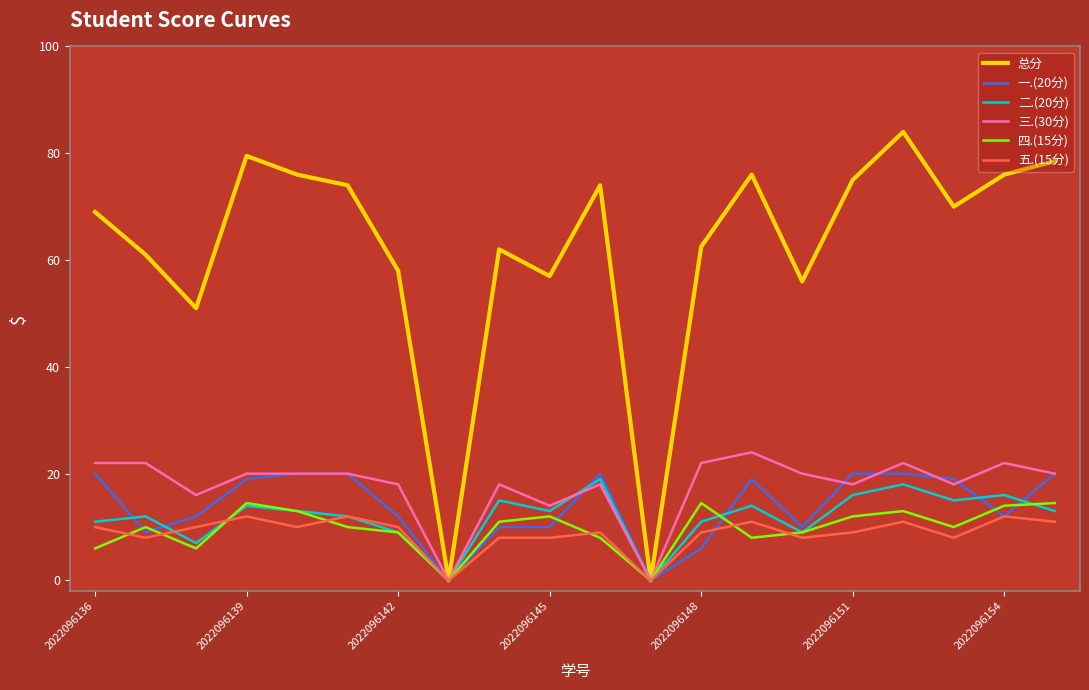

Which series has the largest total across all categories?

总分